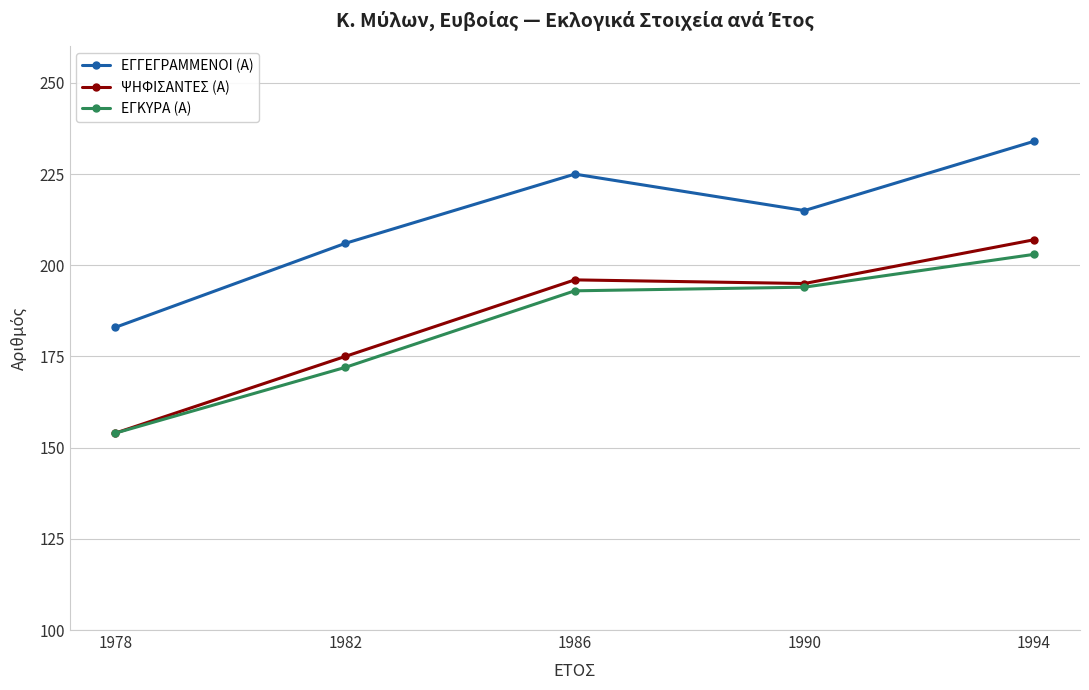

Reading left to right, transcribe all the data shown in this chart.

ΕΓΓΕΓΡΑΜΜΕΝΟΙ (Α): 183	206	225	215	234
ΨΗΦΙΣΑΝΤΕΣ (Α): 154	175	196	195	207
ΕΓΚΥΡΑ (Α): 154	172	193	194	203